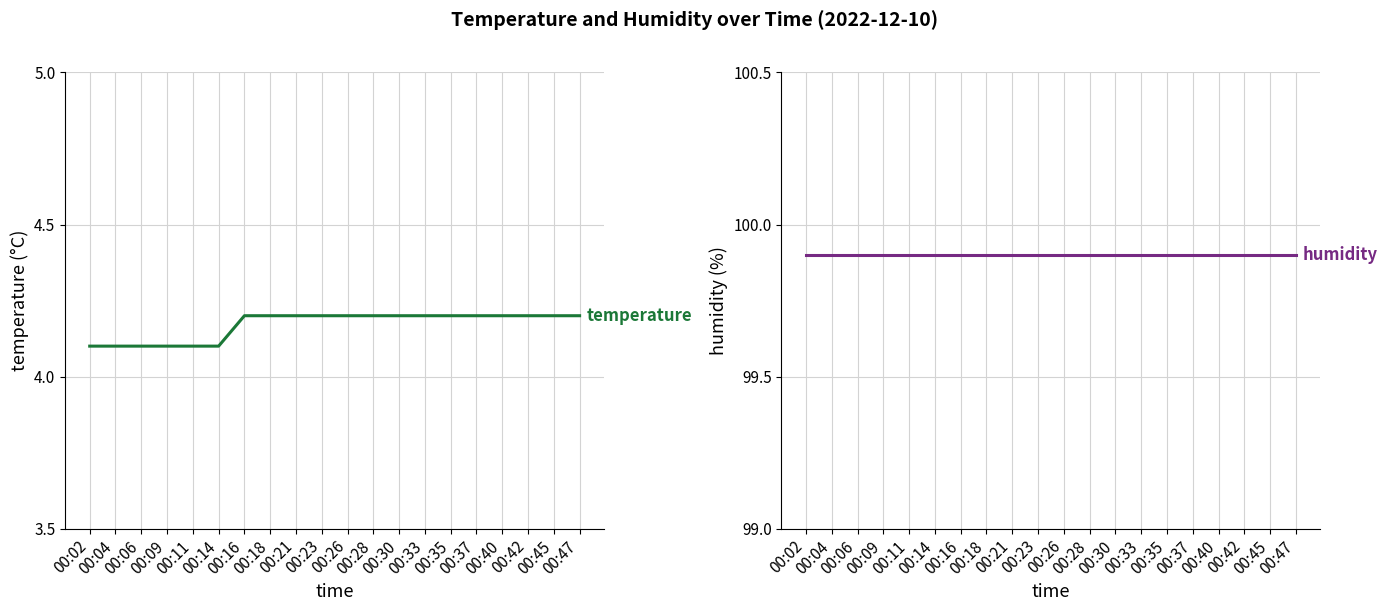

Between 00:18 and 00:35, which is larger?

00:18